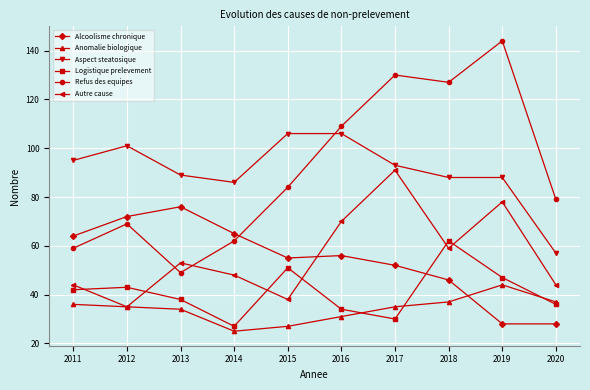

Where is the first local minimum for Refus des equipes?

2013